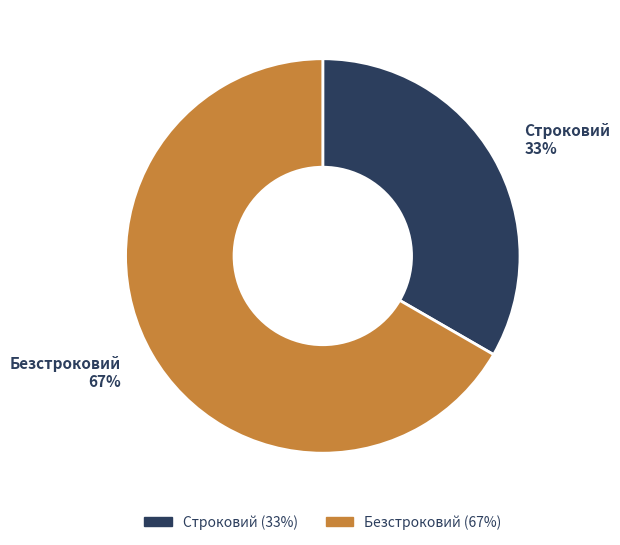

Approximately how many times larger is the value at Строковий compared to Безстроковий?

0.5